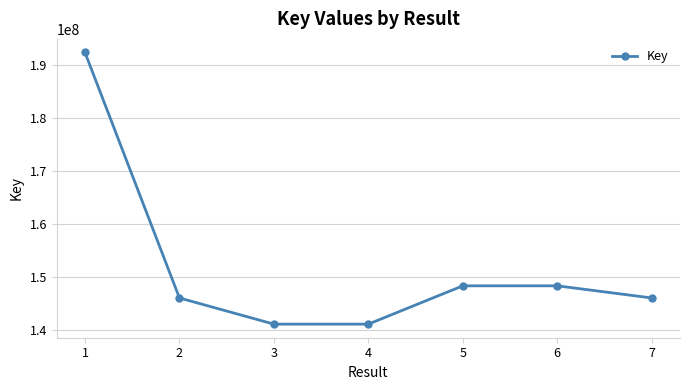

Is it true that the value at 4 is 212309525?

False